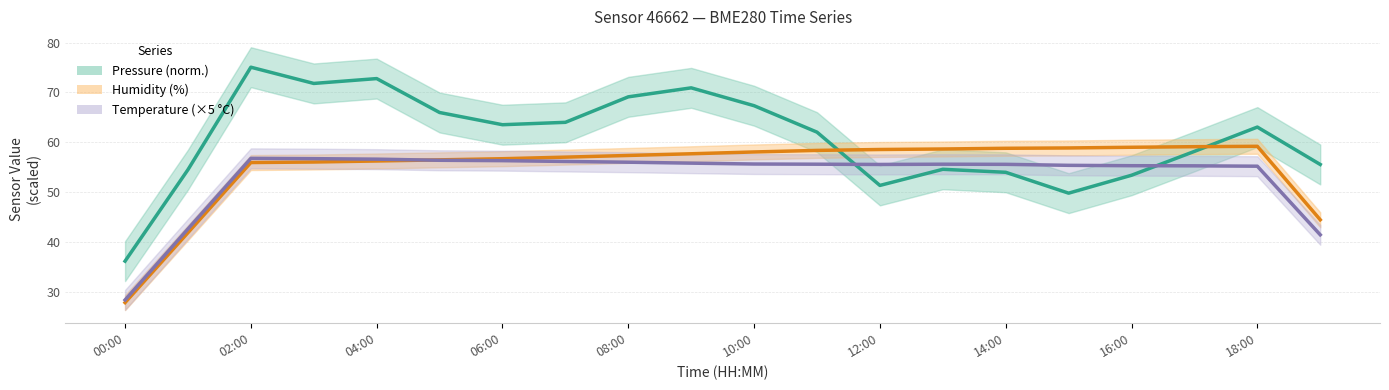

What is the difference between the maximum and minimum values in the Pressure (norm.) series?

38.9